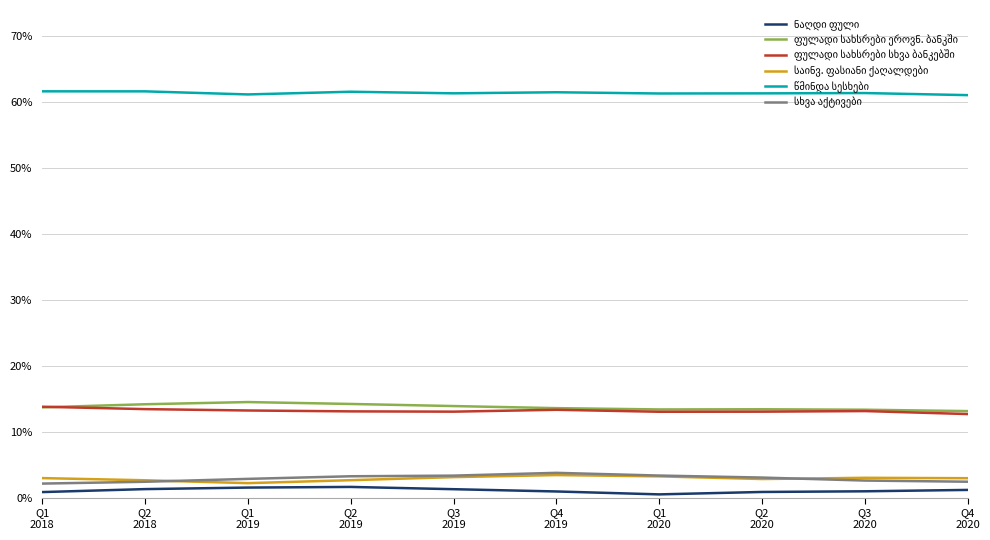

What is the greatest value displayed?

61.7